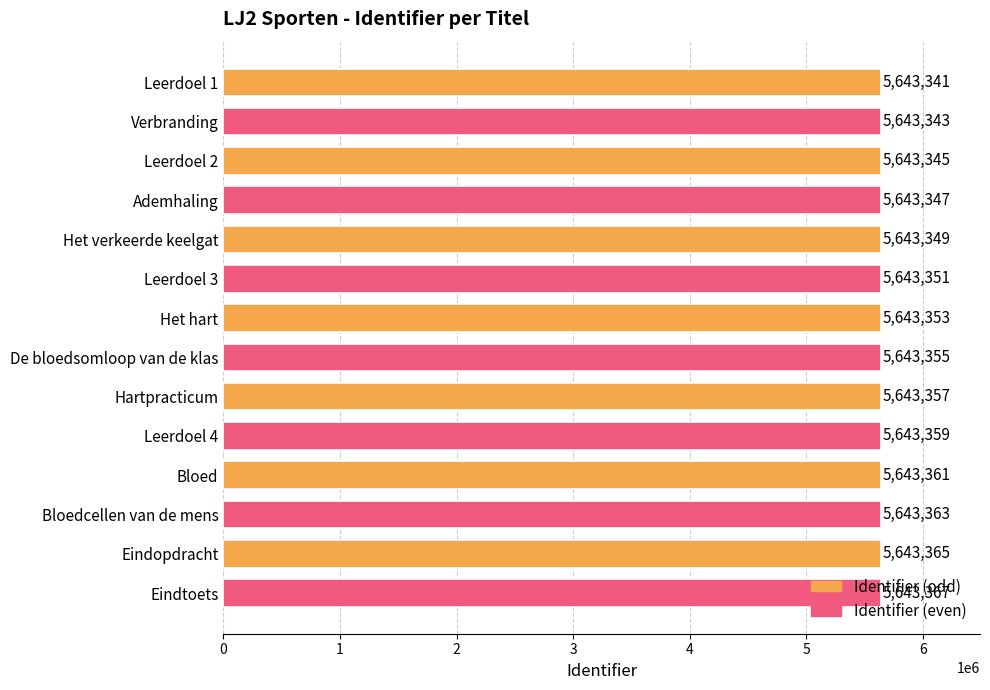

Is it true that the value at Hartpracticum is 5643357?

True